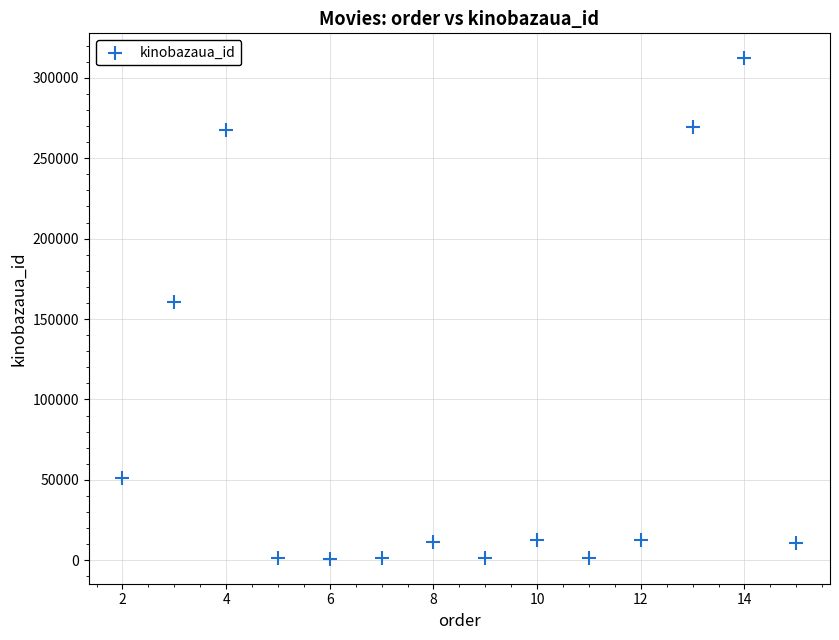

What is the range of Y values (max minus min)?

311174